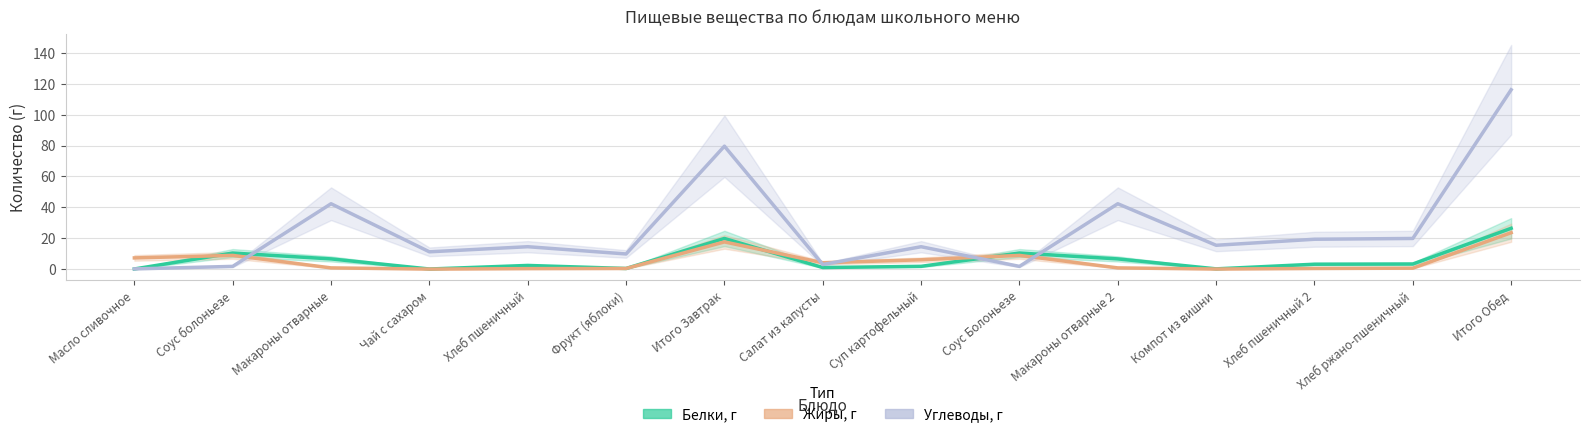

Is this an area chart (filled region under the line)?

No